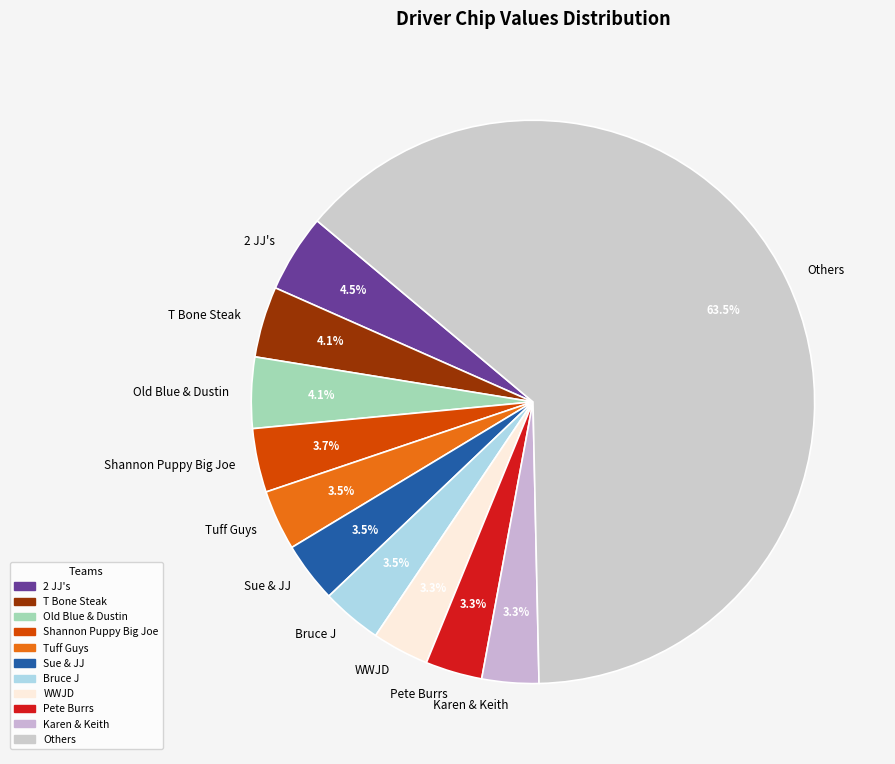

Is Tuff Guys the majority of the pie?

No